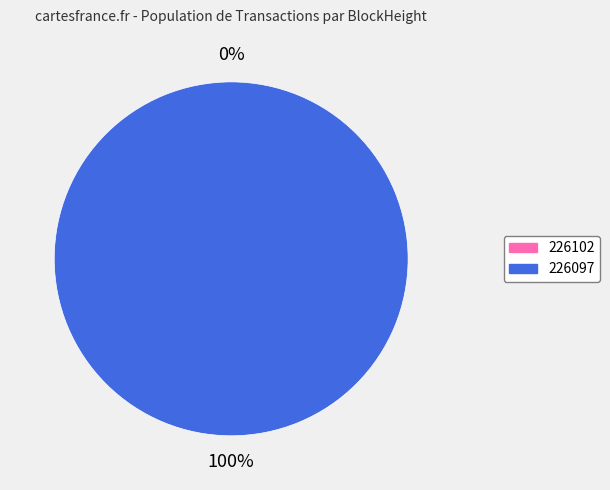

How many slices are in this pie chart?

2